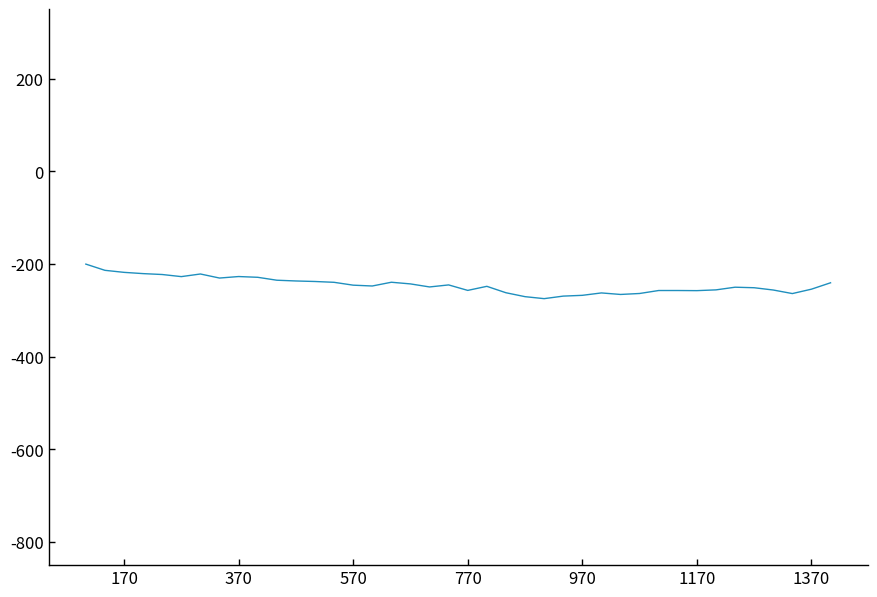

What is the greatest value displayed?

-200.2